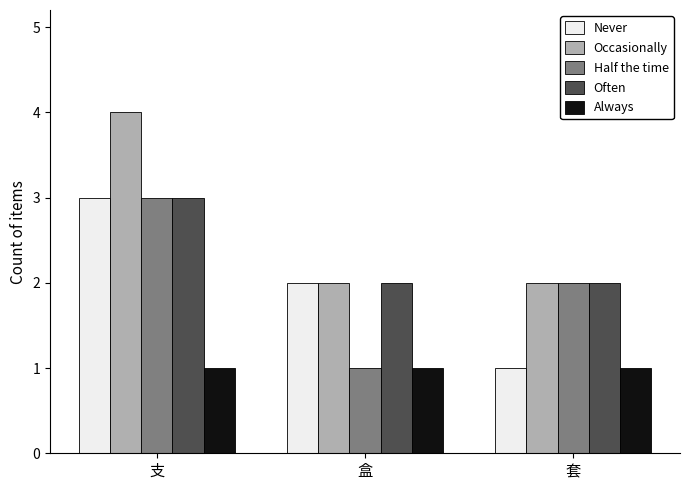

Does the chart contain stacked bars?

No